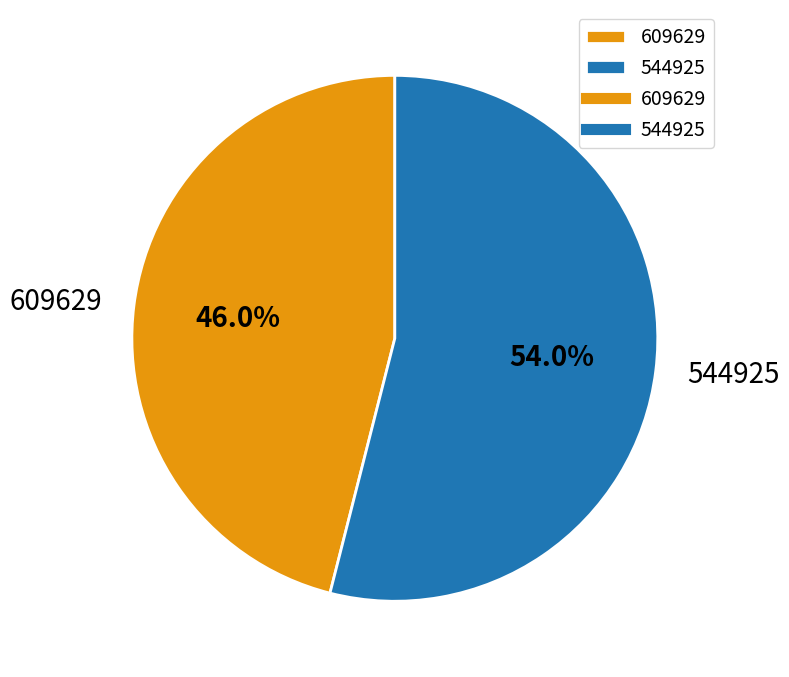

To the nearest percent, what portion does 609629 represent?

46%